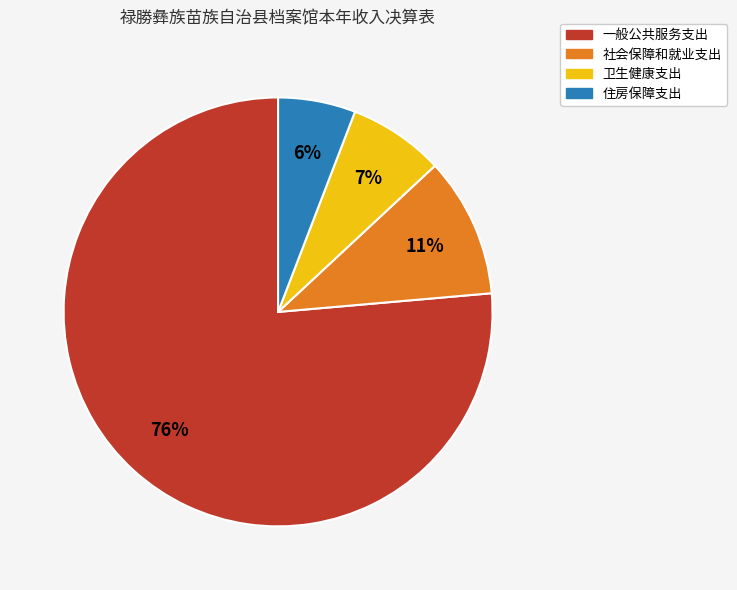

Which has a higher value, 卫生健康支出 or 社会保障和就业支出?

社会保障和就业支出